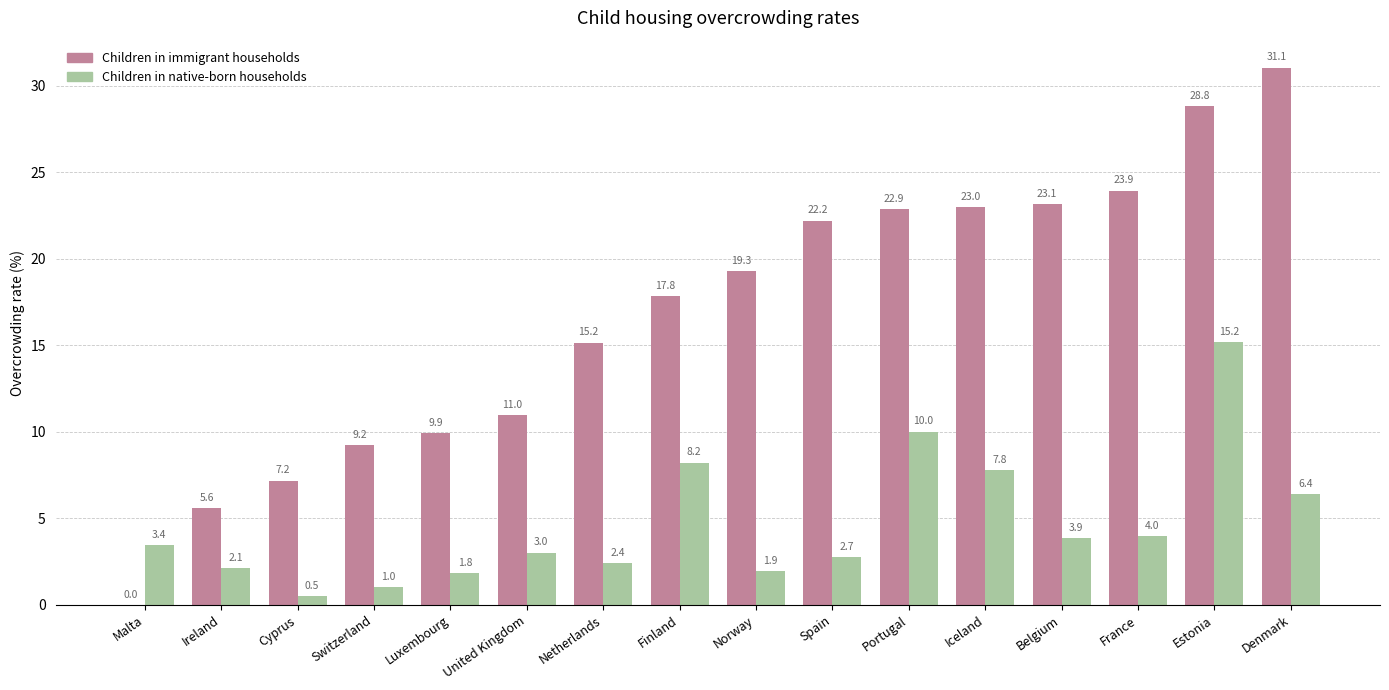

Is it true that Children in native-born households equals 9.6 at Denmark?

False